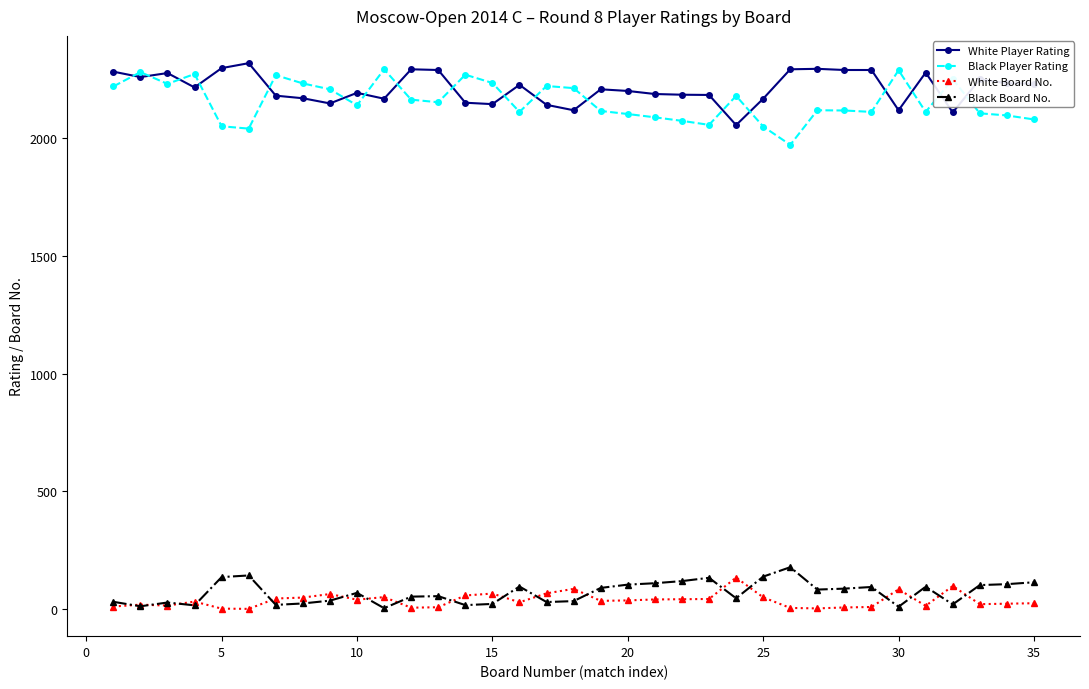

At how many categories does at least one series exceed 537?

35